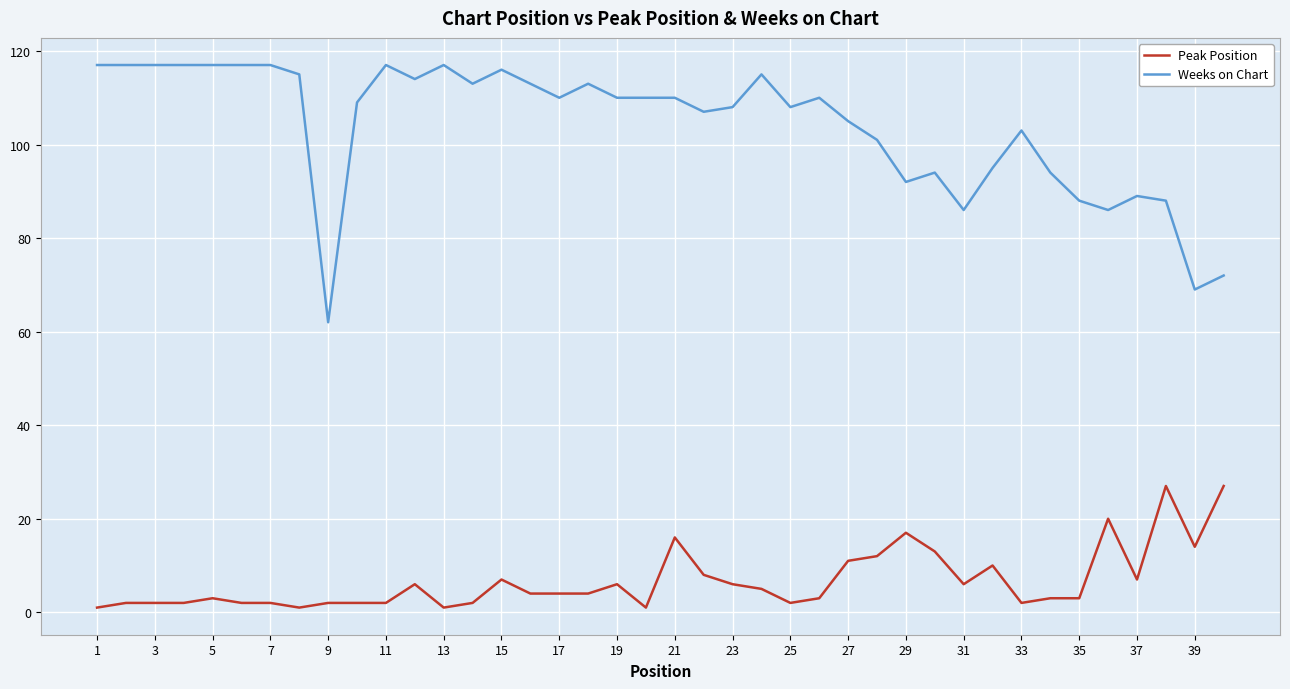

True or false: Weeks on Chart and Peak Position intersect in this chart.

False